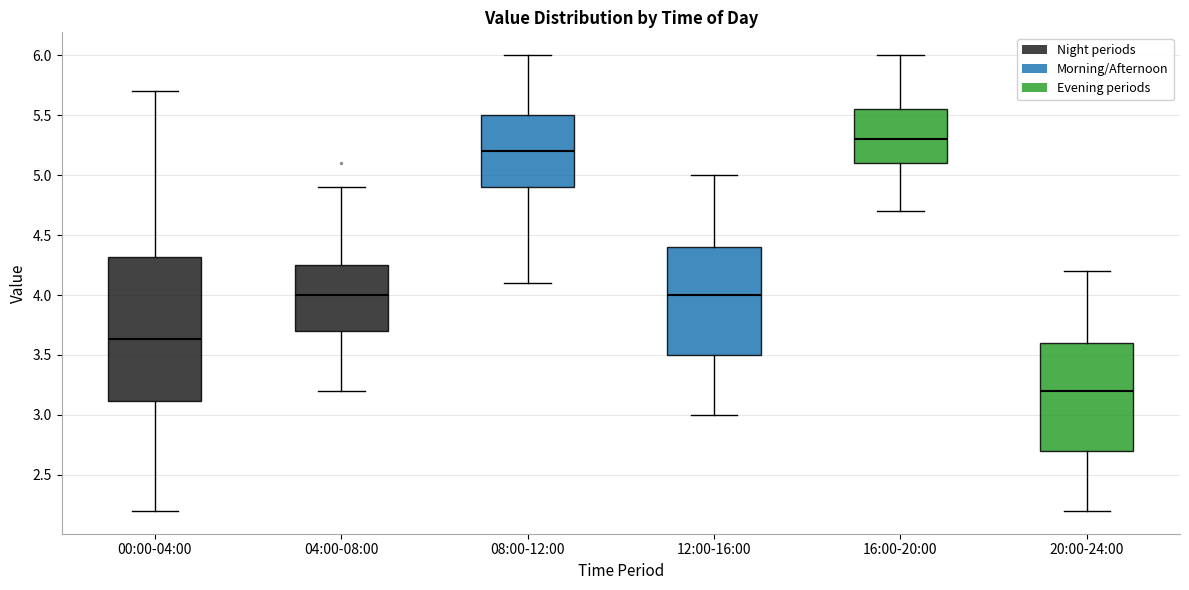

Where does the median line of the box for 04:00-08:00 sit on the y-axis? The values are not printed on the chart, so give them approximately, as read against the axis.

4.00